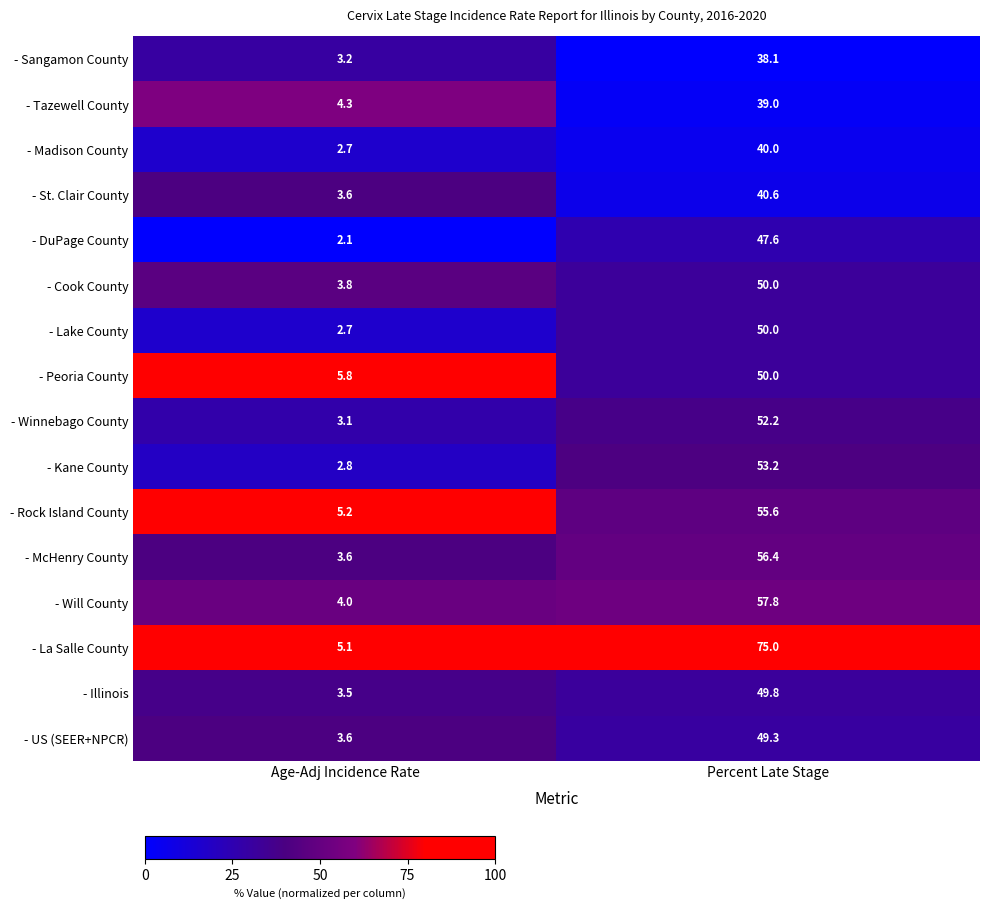

Which series has the largest total across all categories?

- La Salle County